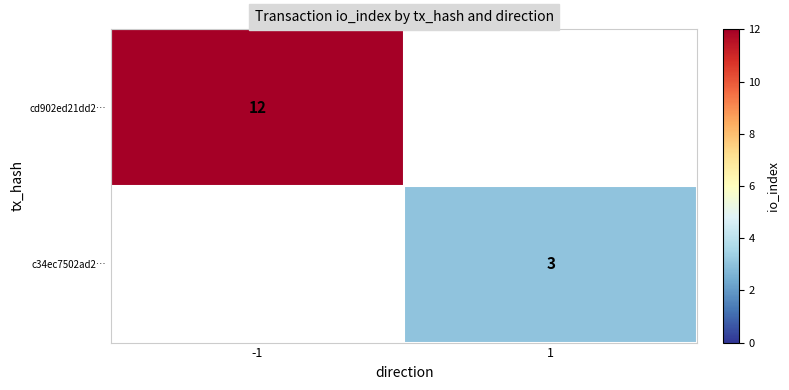

Is the value of cd902ed21dd2… at -1 greater than the value of c34ec7502ad2… at 1?

Yes